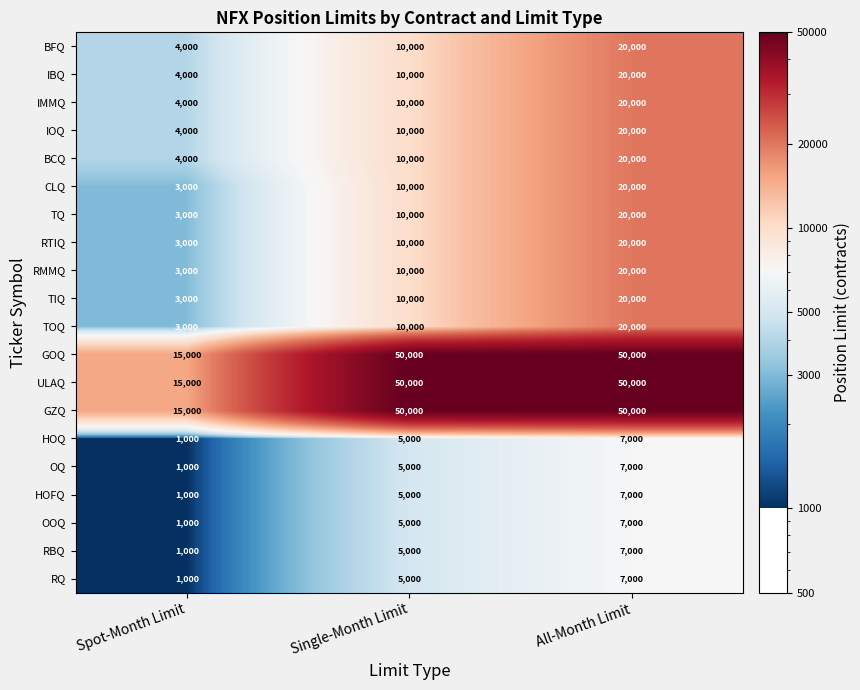

What is the spread (max minus min) of values at All-Month Limit?

43000